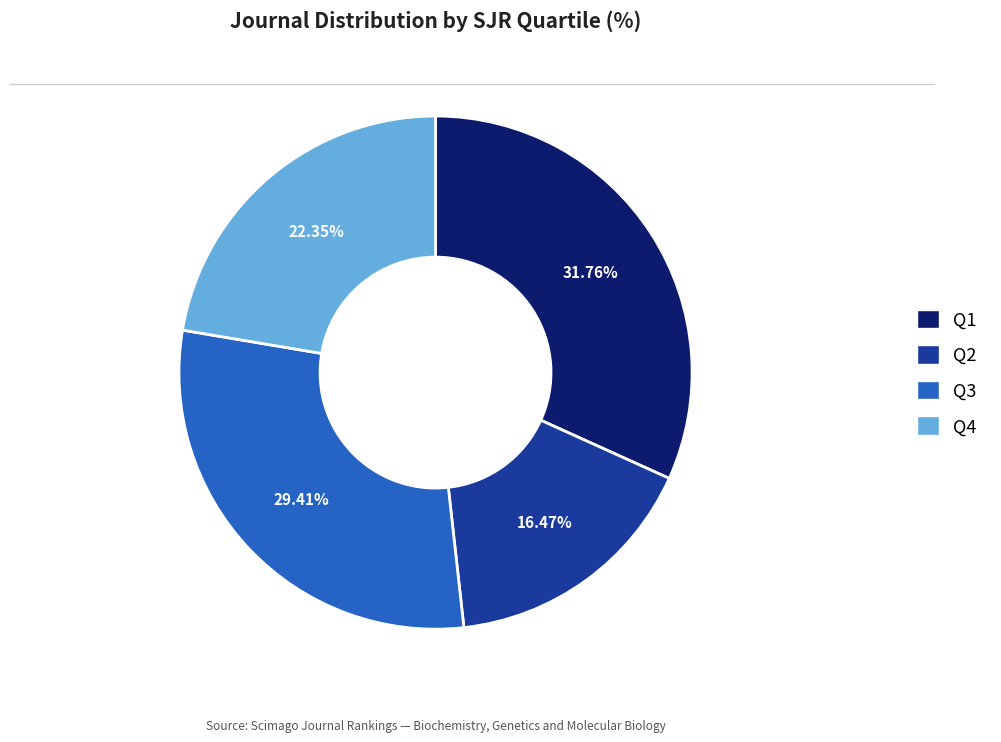

Approximately how many times larger is the value at Q2 compared to Q3?

0.6